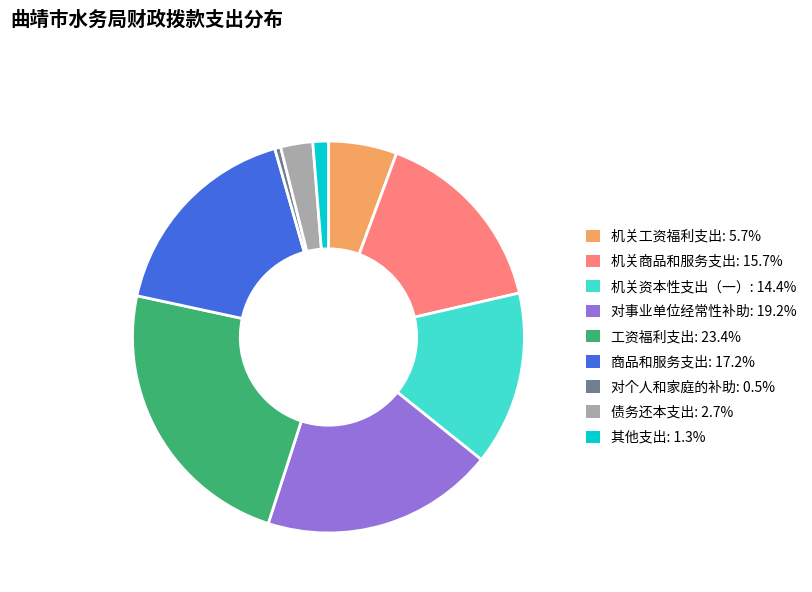

What is the ratio of the value at 对个人和家庭的补助 to the value at 机关工资福利支出?

0.1